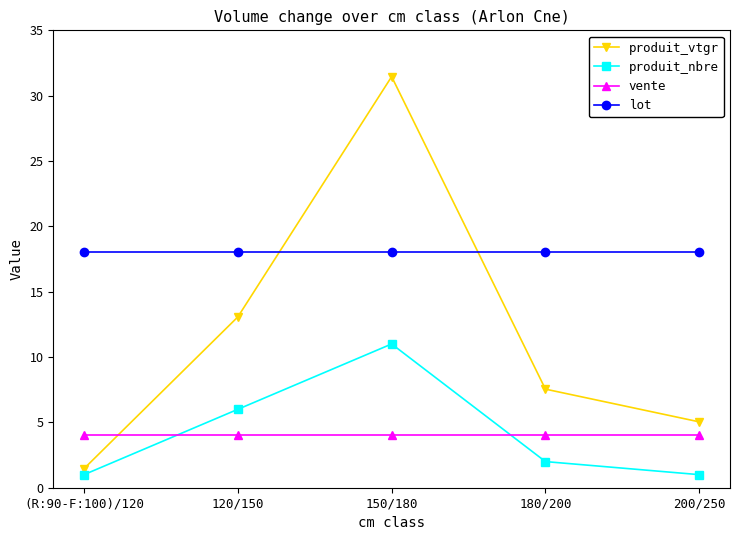

What is the difference between the maximum and minimum values in the produit_nbre series?

10.0